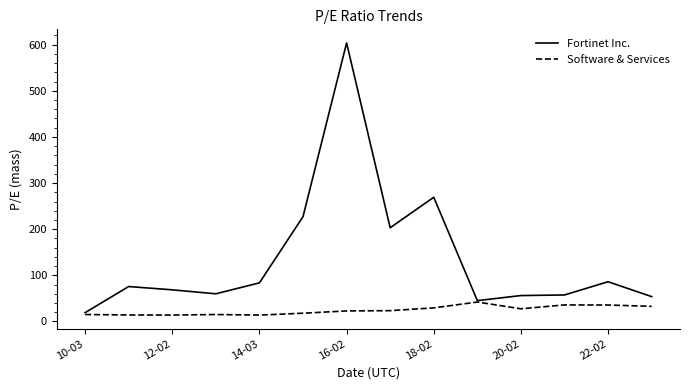

Does the chart have visible grid lines?

No